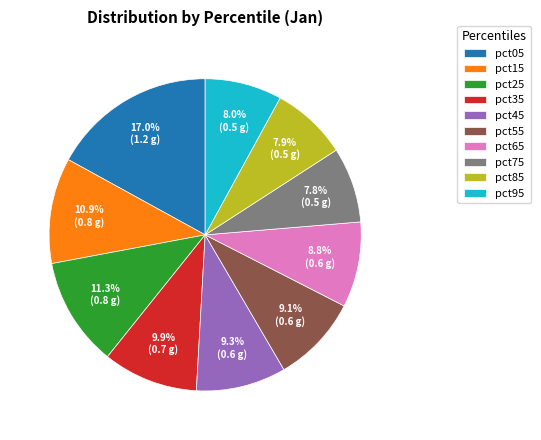

What is the total percentage of pct15 and pct25?

22.2%